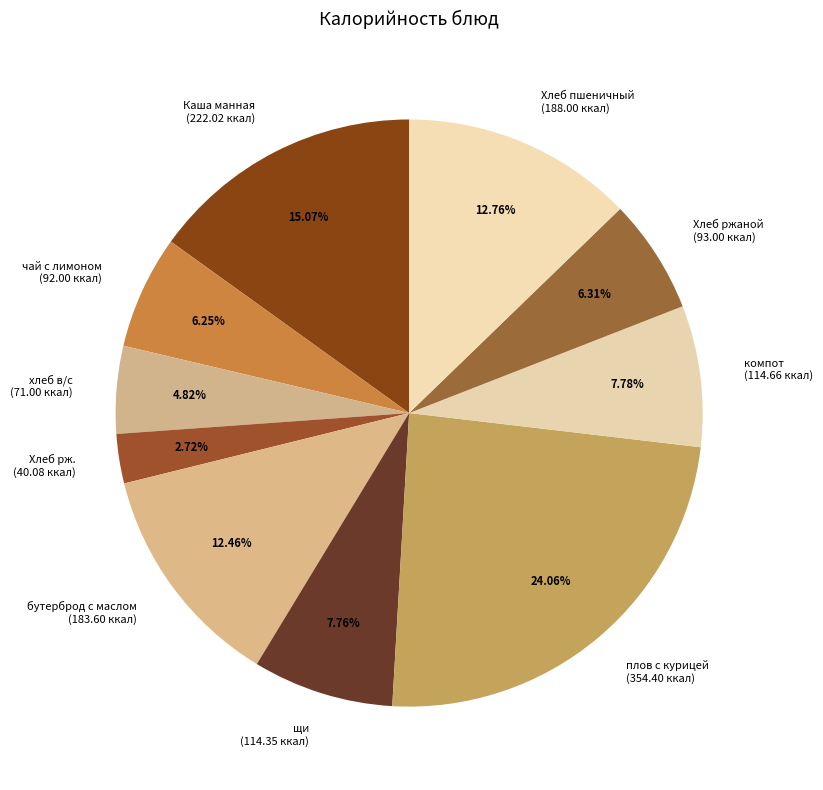

Between компот (114.66 ккал) and Хлеб рж. (40.08 ккал), which is larger?

компот (114.66 ккал)